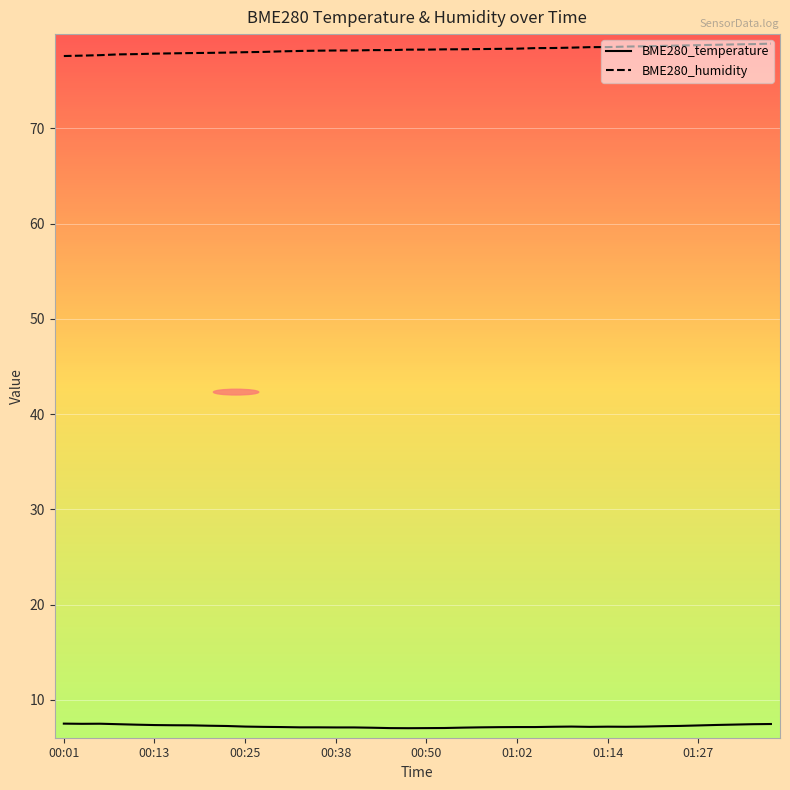

What is the sum of all BME280_humidity values?

3130.9